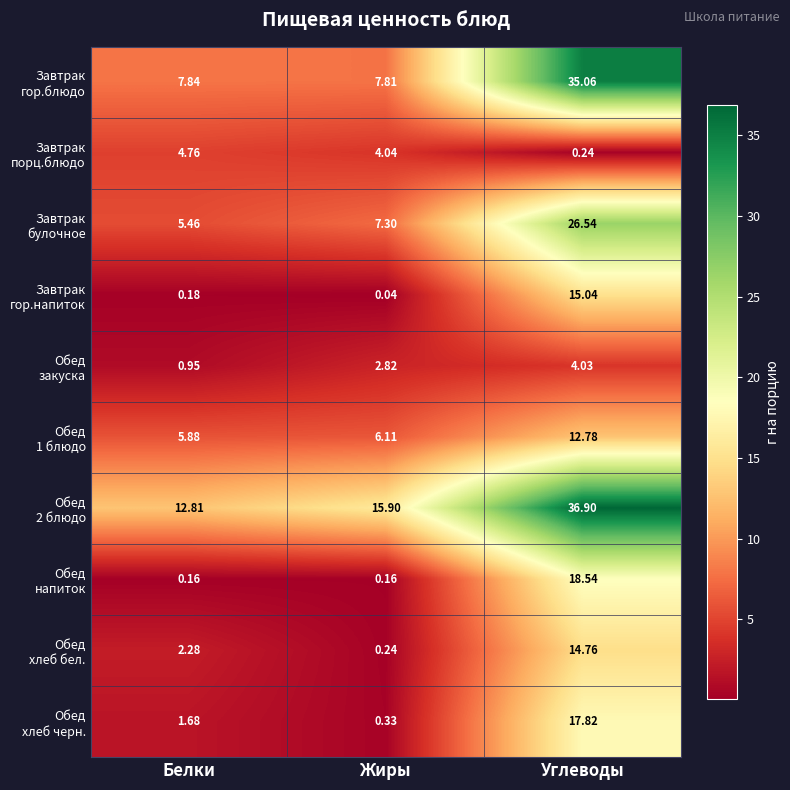

At which category is the sum across all series the highest?

Углеводы